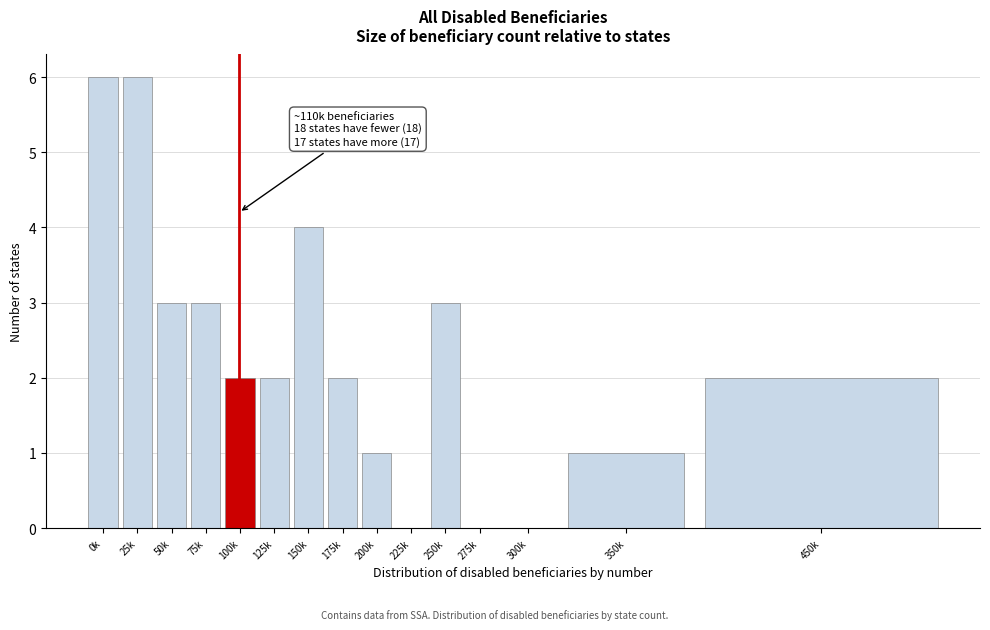

Reading left to right, list all the values displayed in this chart.

0k=6	25k=6	50k=3	75k=3	100k=2	125k=2	150k=4	175k=2	200k=1	225k=0	250k=3	275k=0	300k=0	350k=1	450k=2